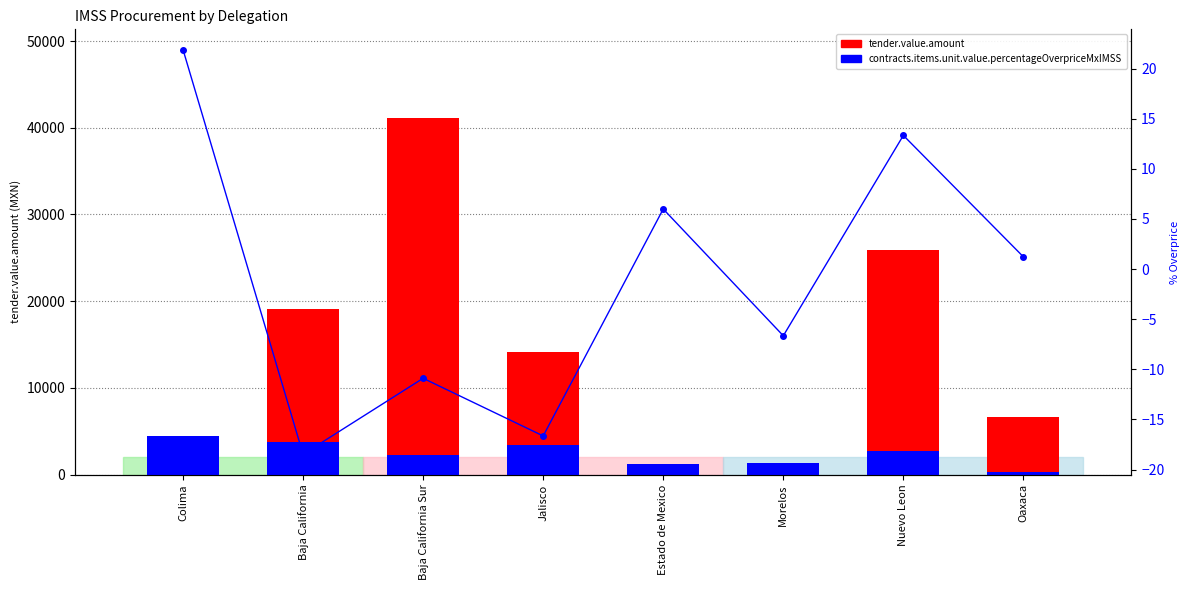

Rank the categories by tender.value.amount value from lowest to highest.

Morelos, Colima, Estado de Mexico, Oaxaca, Jalisco, Baja California, Nuevo Leon, Baja California Sur